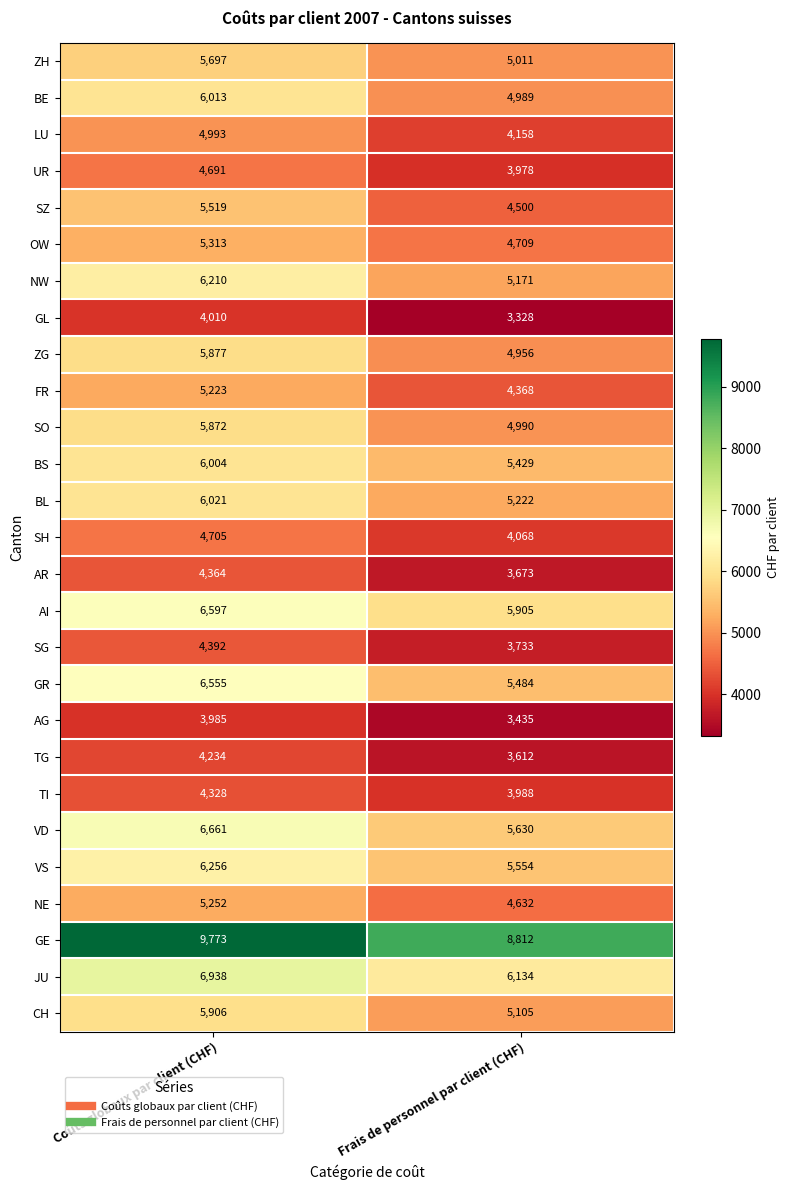

True or false: SH has a value of 7874 at Coûts globaux par client (CHF).

False